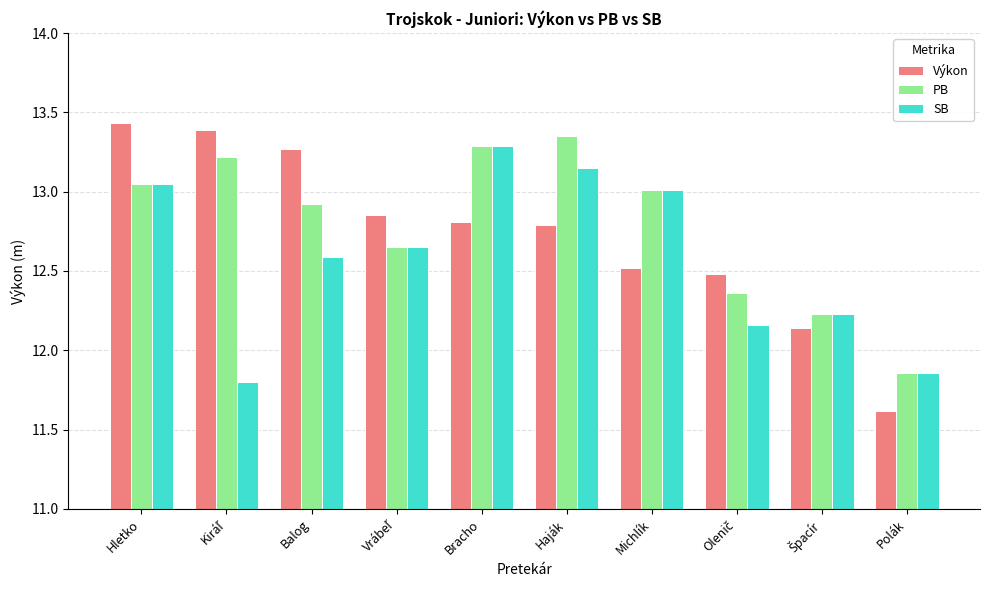

Where does the SB series first go above 12?

Hletko